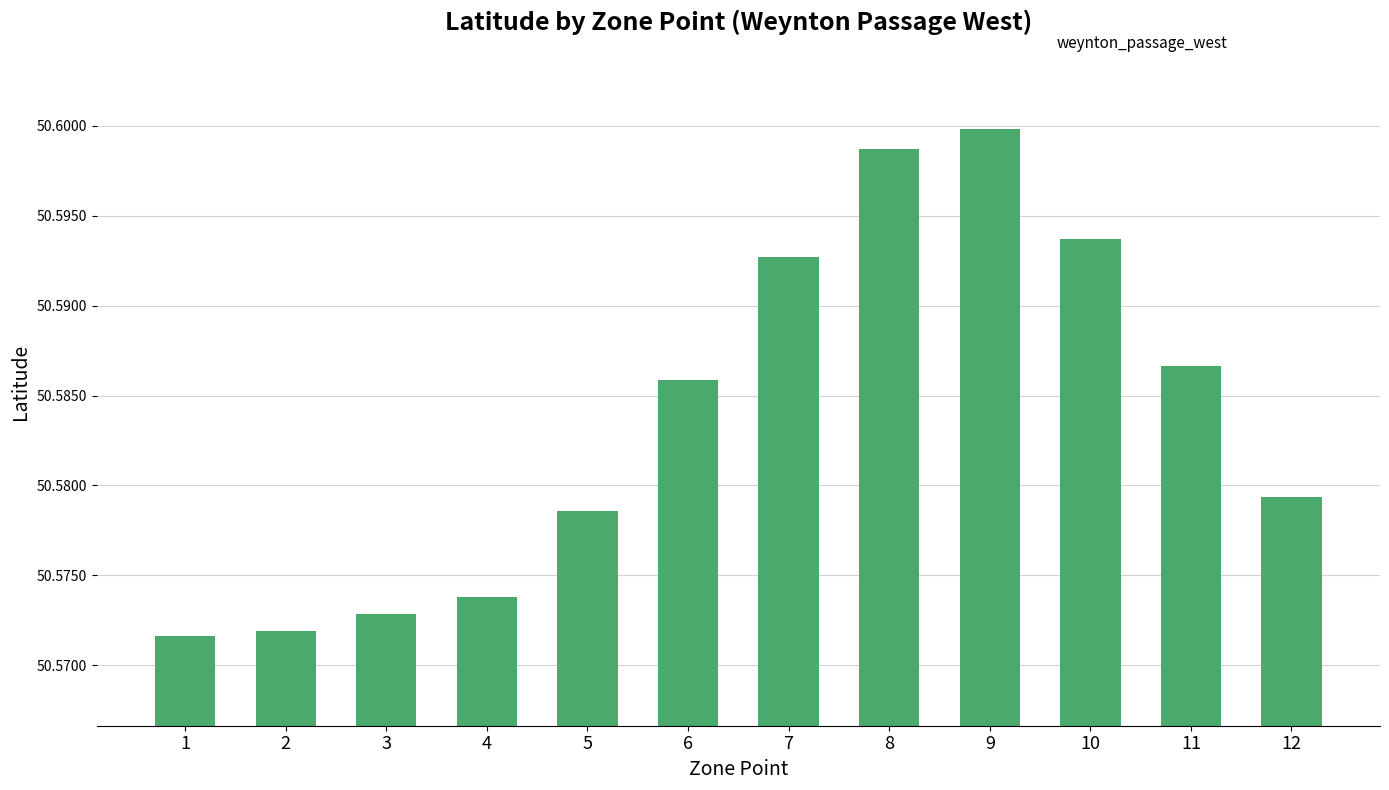

Which category has the highest value across all series?

9